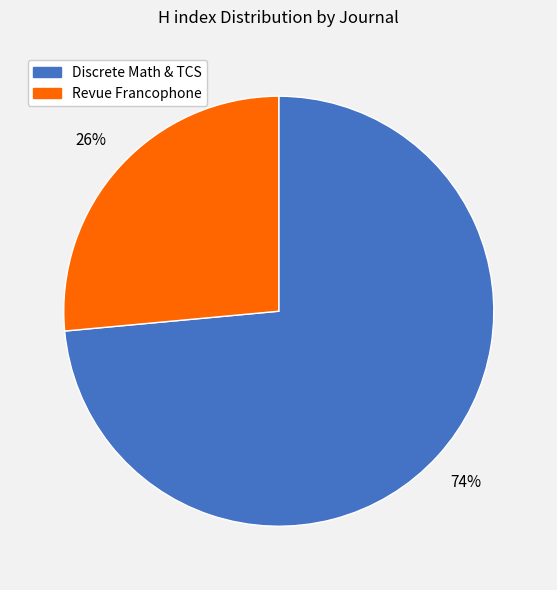

Is there any slice that represents more than half of the pie?

Yes